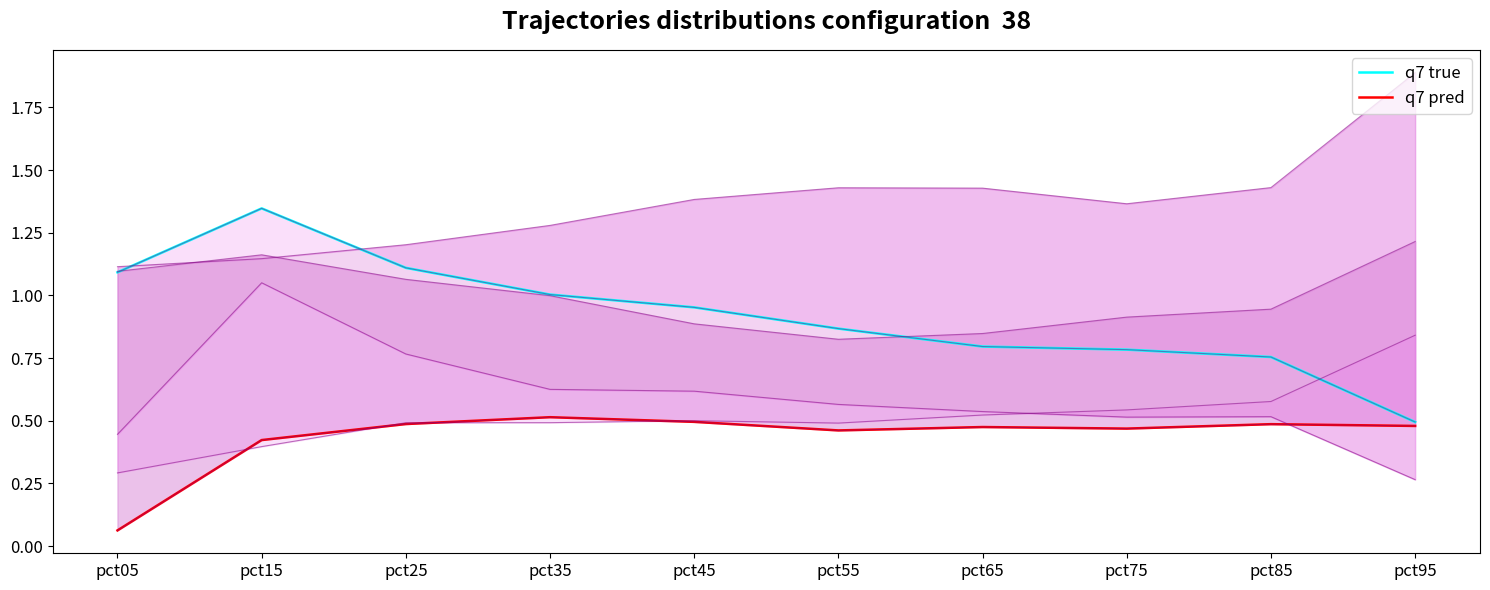

What is the sum of all q7 true values?

9.2